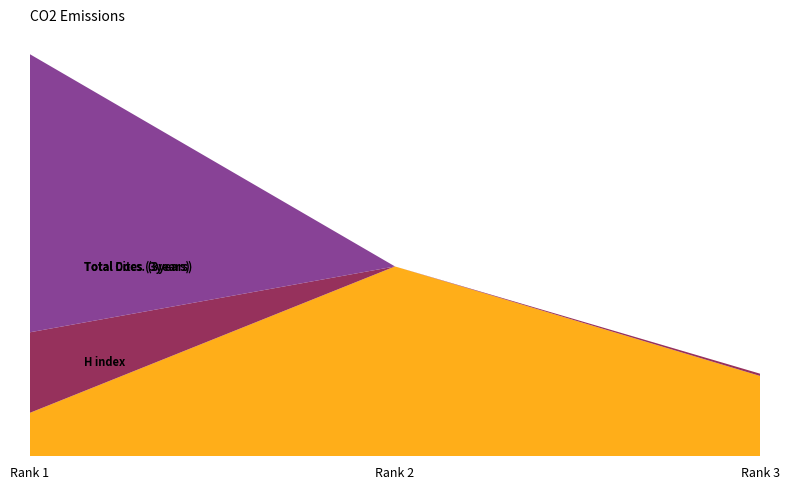

Reading right to left, what are all the values shown in this chart?

H index: 213	504	115
Total Docs. (3years): 6	0	214
Total Cites (3years): 0	0	739